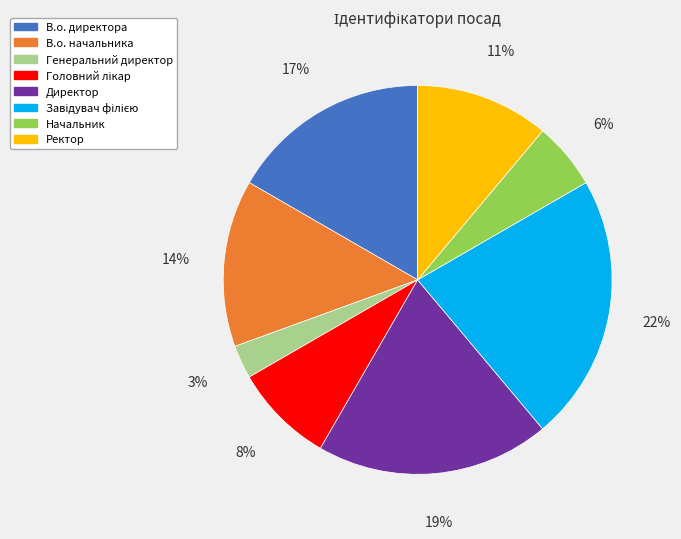

How many slices are in this pie chart?

8